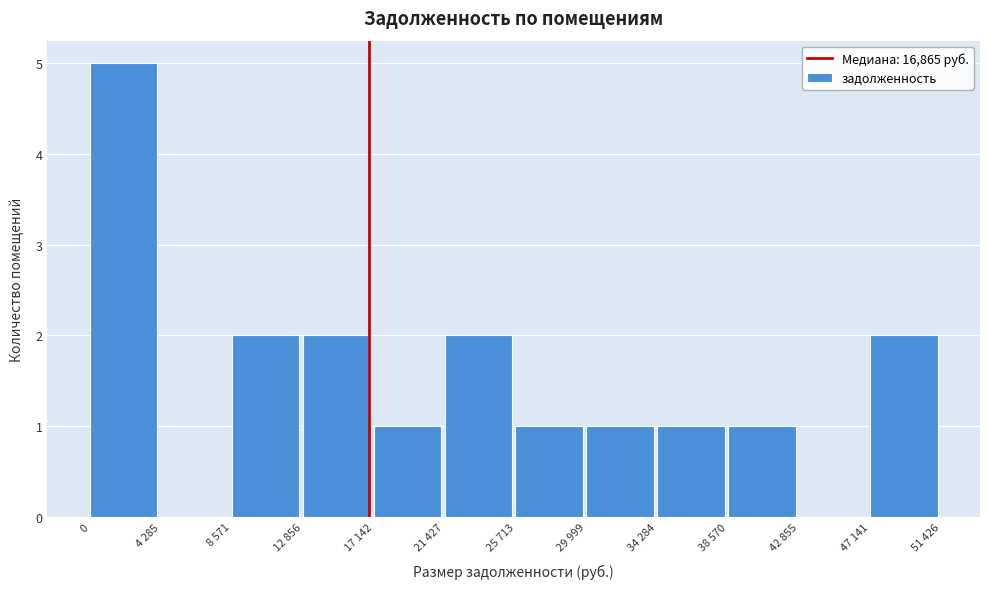

Reading right to left, extract all data points from this chart.

47 141=2	42 855=0	38 570=1	34 284=1	29 999=1	25 713=1	21 427=2	17 142=1	12 856=2	8 571=2	4 285=0	0=5